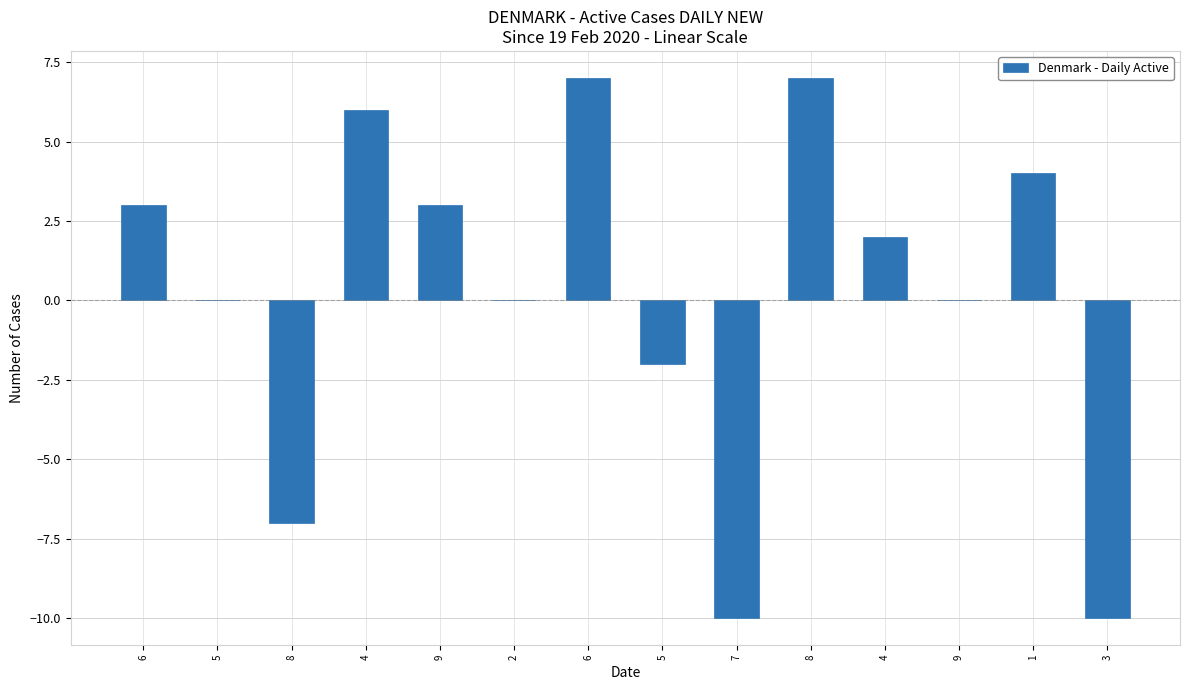

Are the bars horizontal?

No